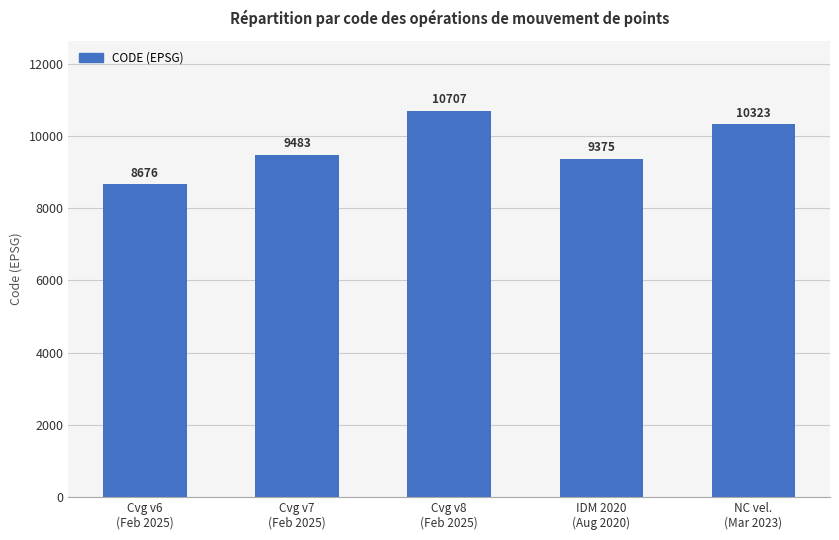

What is the average value?

9713